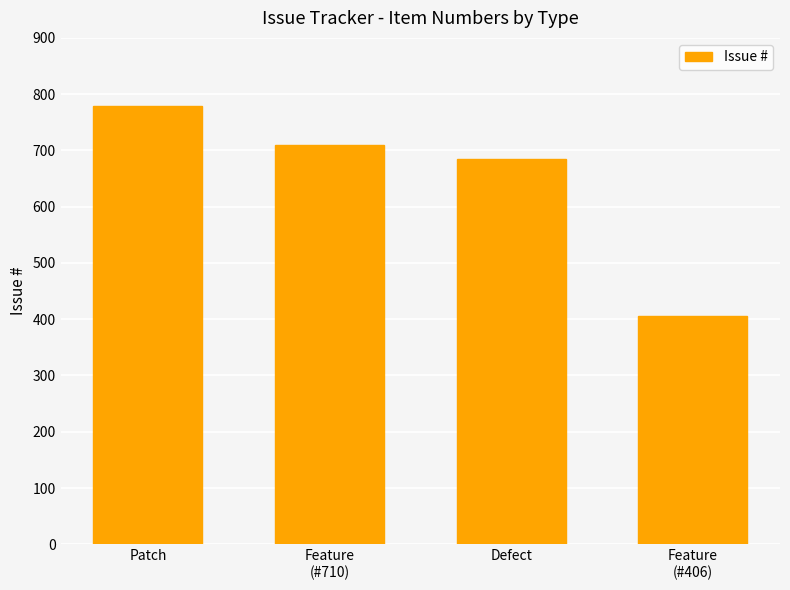

What is the maximum value shown in the chart?

779